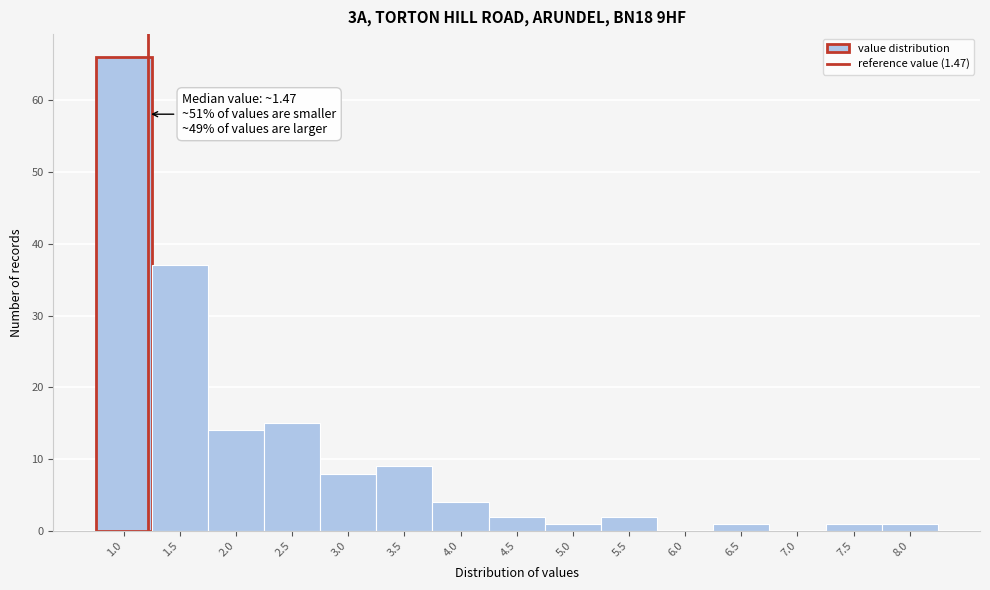

Reading left to right, transcribe all the data shown in this chart.

1.0=66	1.5=37	2.0=14	2.5=15	3.0=8	3.5=9	4.0=4	4.5=2	5.0=1	5.5=2	6.0=0	6.5=1	7.0=0	7.5=1	8.0=1